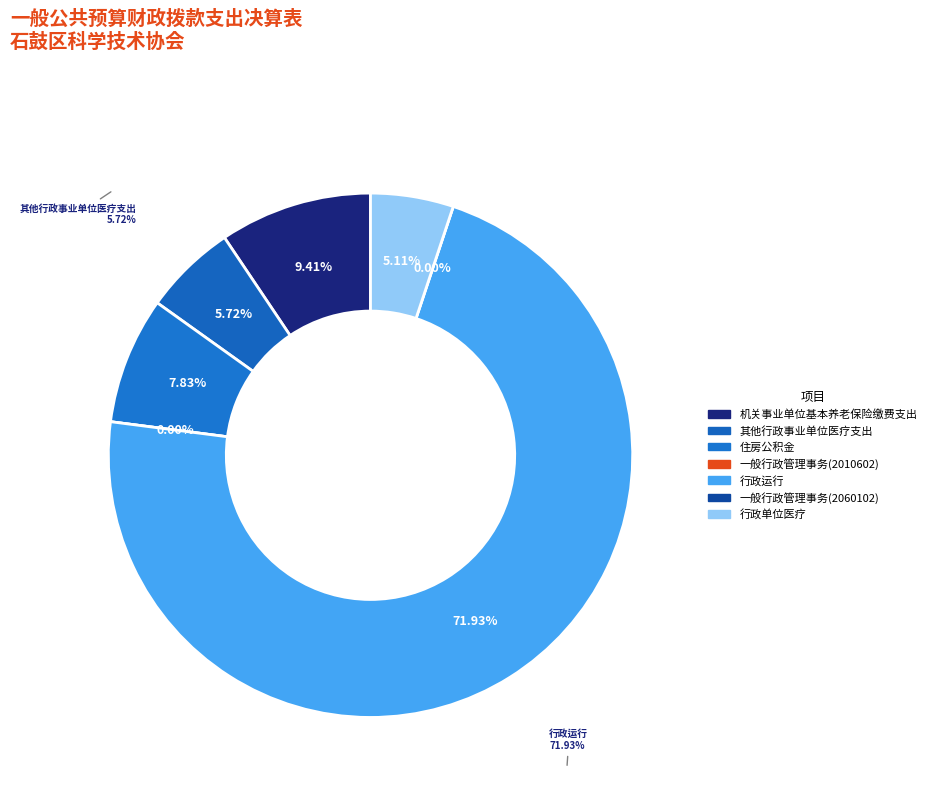

Count the number of slices in the pie.

7